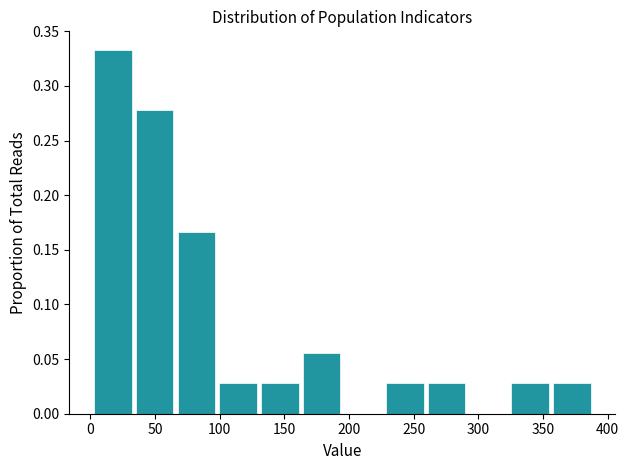

Reading left to right, list every bar in this chart as the range it spans on the x-axis followed by its height. Neither the bar edges nor the heights are printed on the chart, so give them approximately, as read against the axes.

0 to 35: 0.335
35 to 65: 0.280
65 to 100: 0.165
100 to 130: 0.030
130 to 165: 0.030
165 to 195: 0.055
195 to 225: 0
225 to 260: 0.030
260 to 290: 0.030
290 to 325: 0
325 to 355: 0.030
355 to 390: 0.030